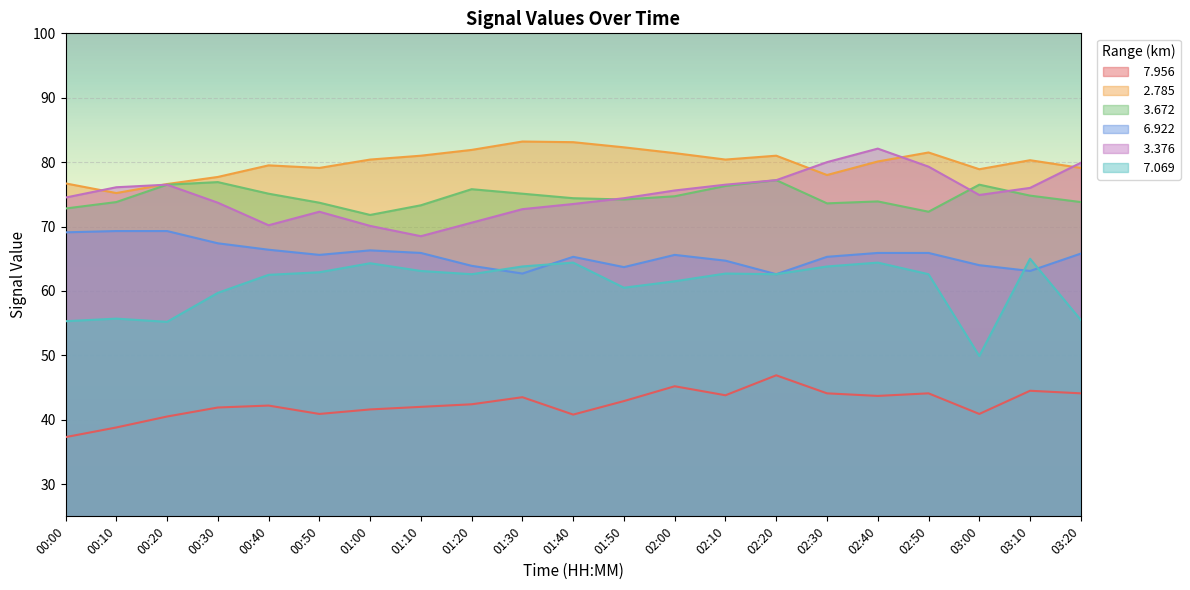

What is the total value across all series at 02:20?

407.5